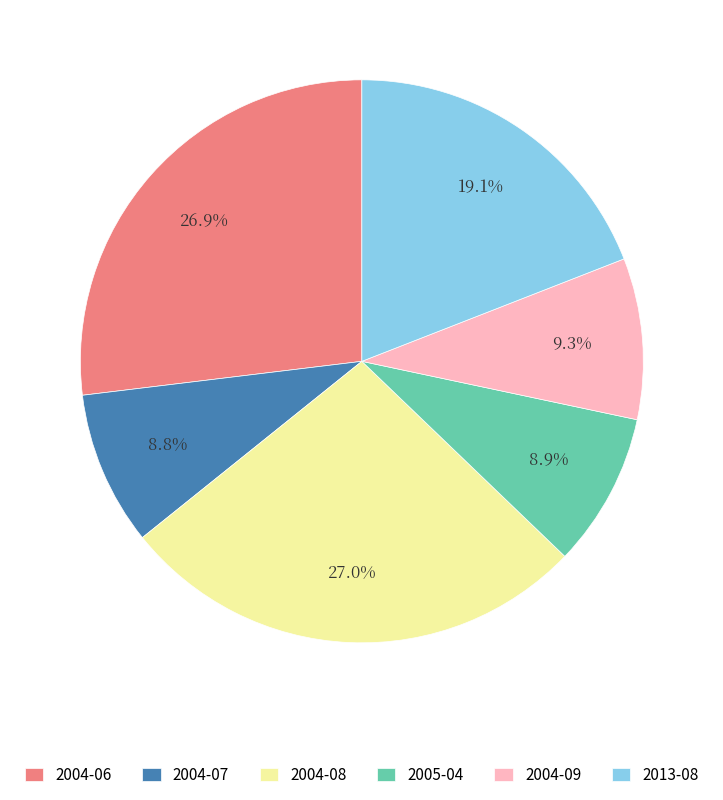

Is there any slice that represents more than half of the pie?

No